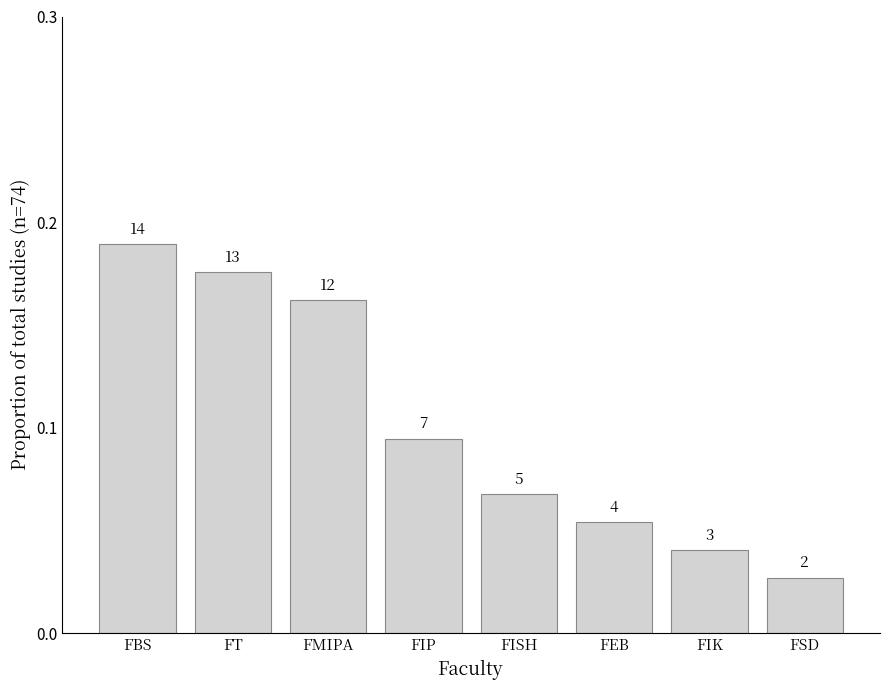

Reading left to right, list all the values displayed in this chart.

0.2	0.2	0.2	0.1	0.1	0.1	0.0	0.0